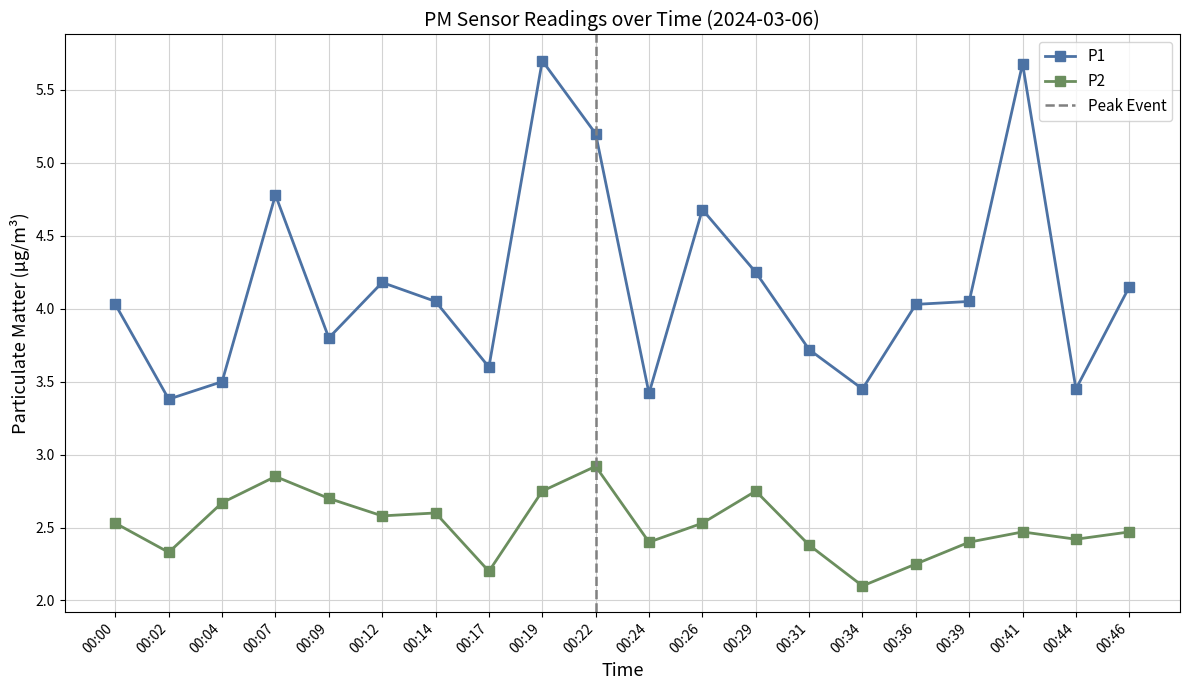

What is the difference between the second highest and second lowest values in the P2 series?

0.6